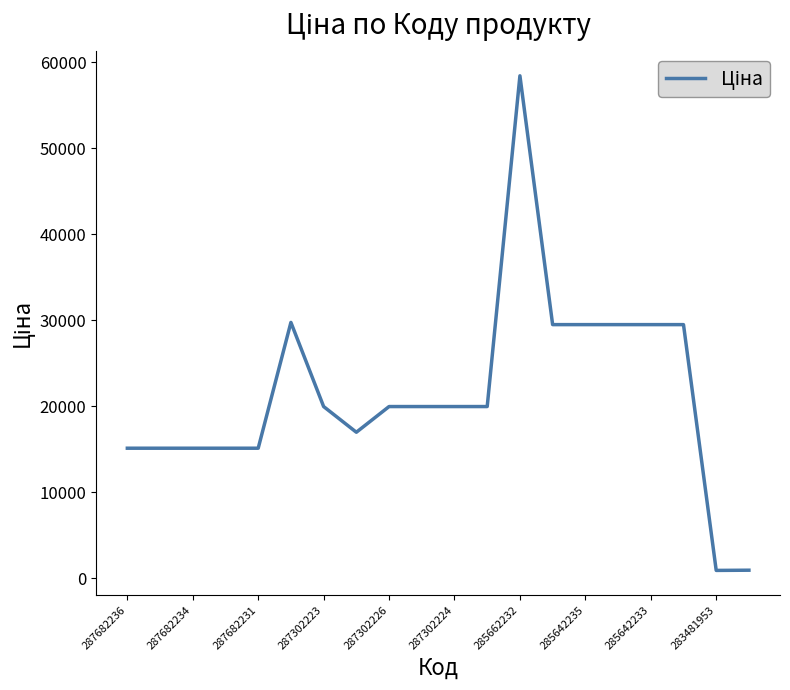

What is the maximum value shown in the chart?

58426.5